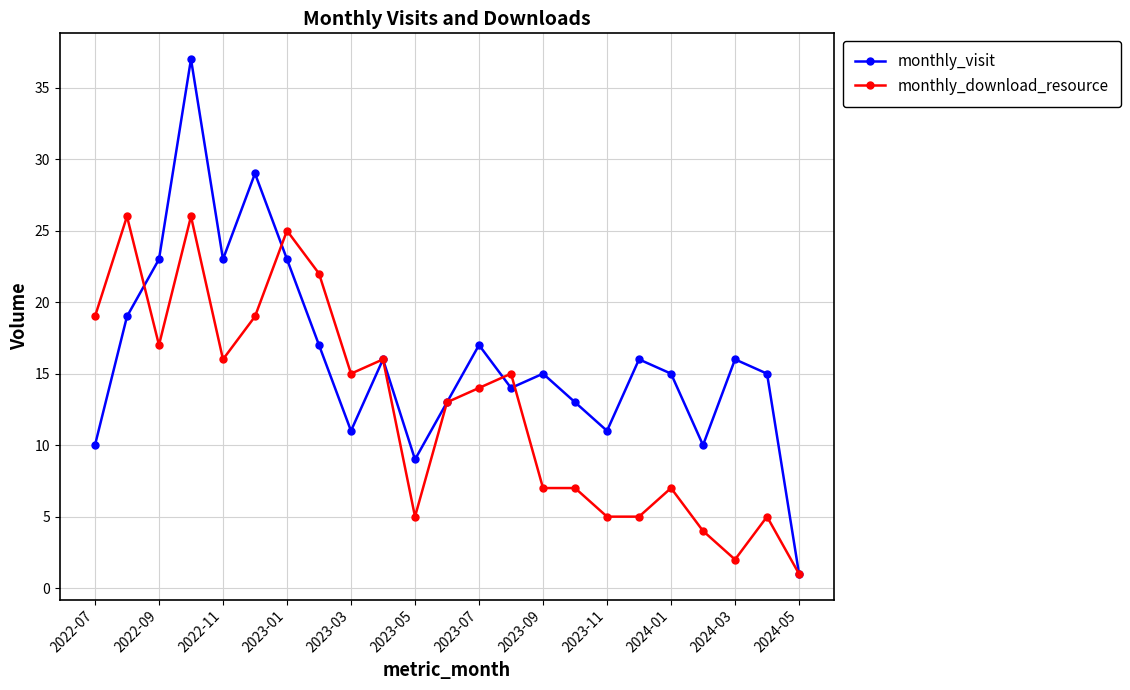

True or false: monthly_visit has more than 0 interior local peaks.

True